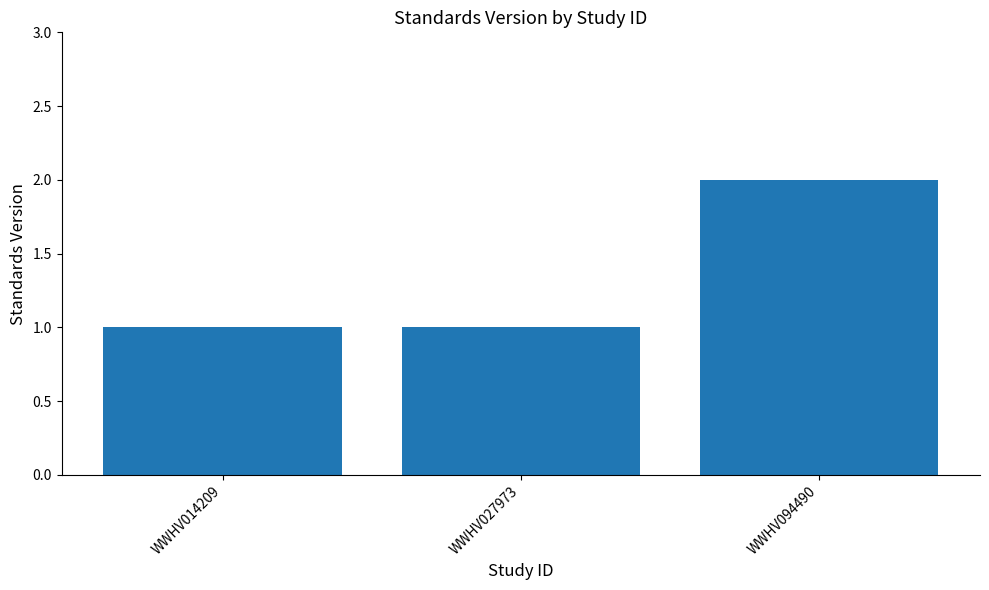

Which label corresponds to the largest value in the chart?

WWHV094490